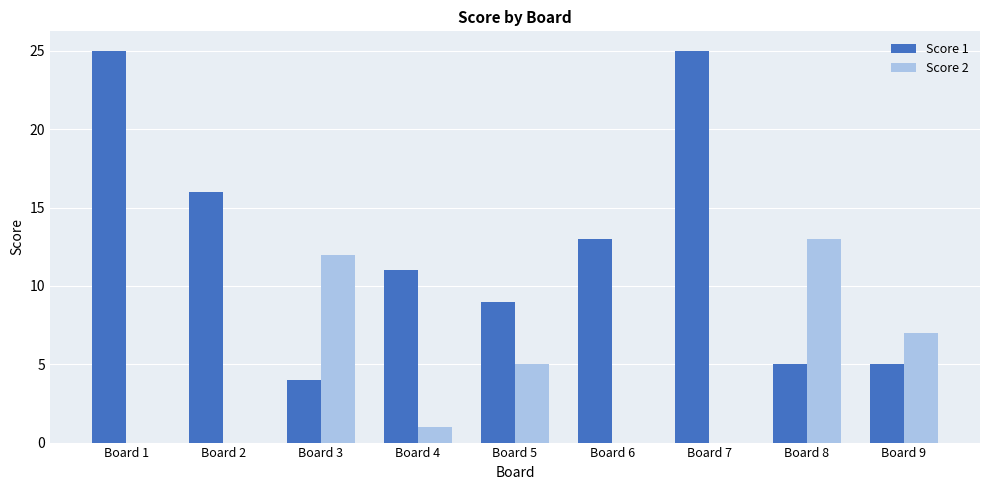

Which series has the widest spread of values?

Score 1